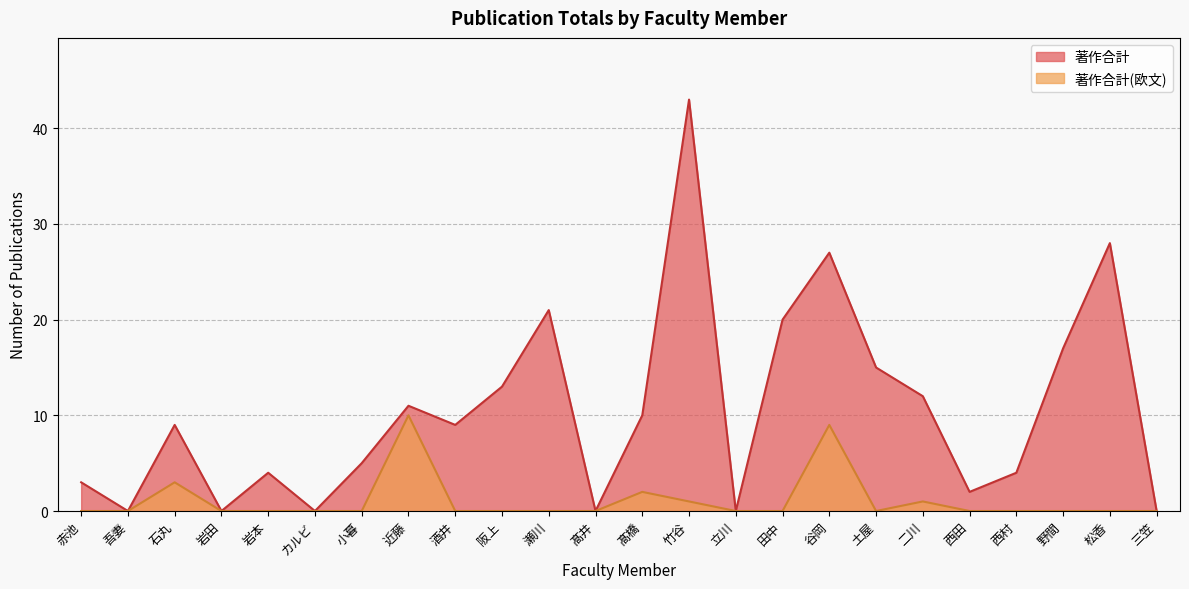

Rank the series by their maximum value, from highest to lowest.

著作合計, 著作合計(欧文)